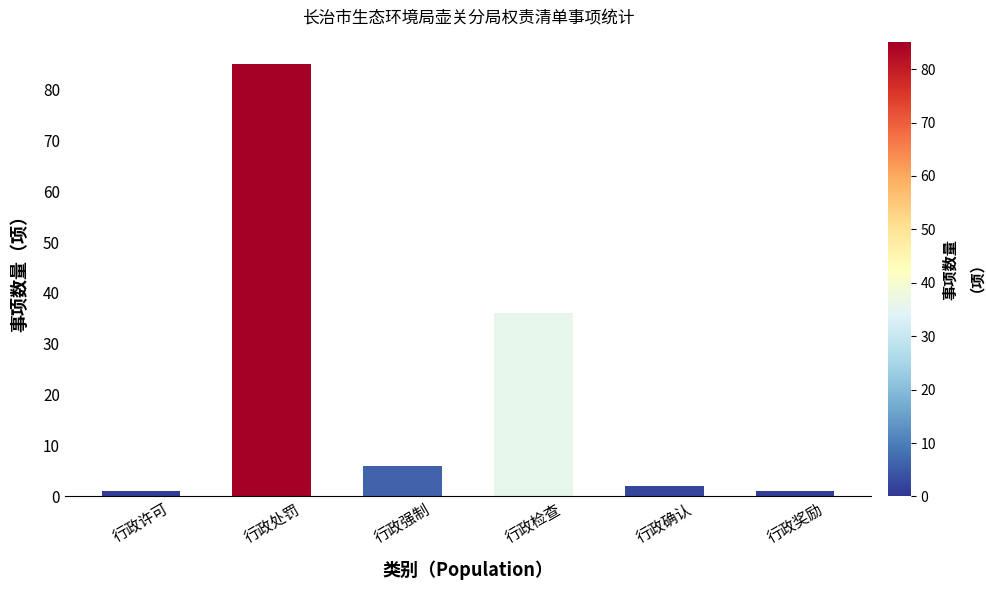

What is the difference between the second highest and second lowest values?

35